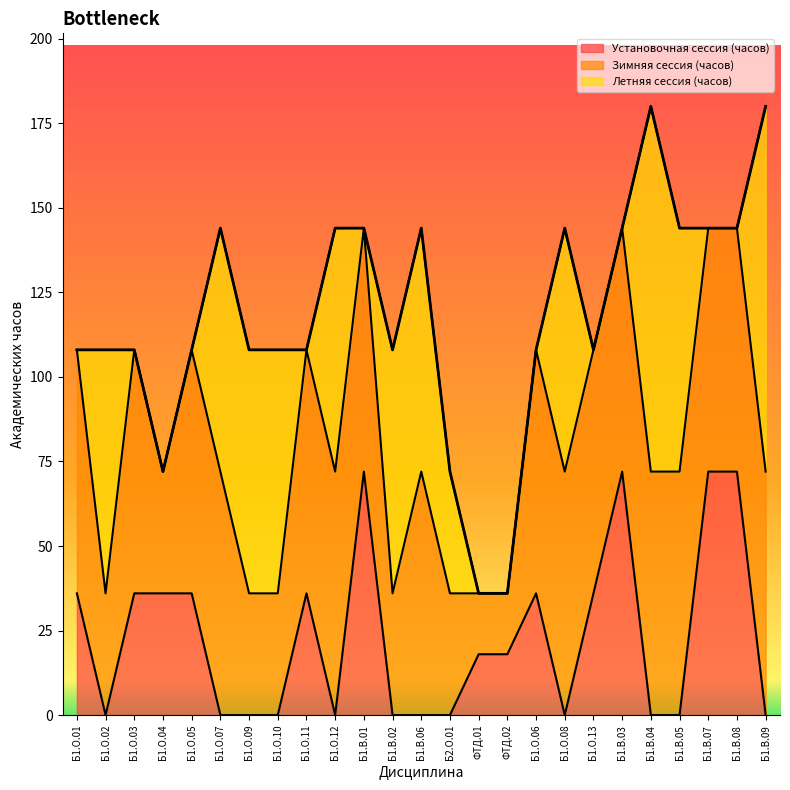

Reading left to right, list all the values displayed in this chart.

Установочная сессия (часов): 36	0	36	36	36	0	0	0	36	0	72	0	0	0	18	18	36	0	36	72	0	0	72	72	0
Зимняя сессия (часов): 72	36	72	36	72	72	36	36	72	72	72	36	72	36	18	18	72	72	72	72	72	72	72	72	72
Летняя сессия (часов): 0	72	0	0	0	72	72	72	0	72	0	72	72	36	0	0	0	72	0	0	108	72	0	0	108